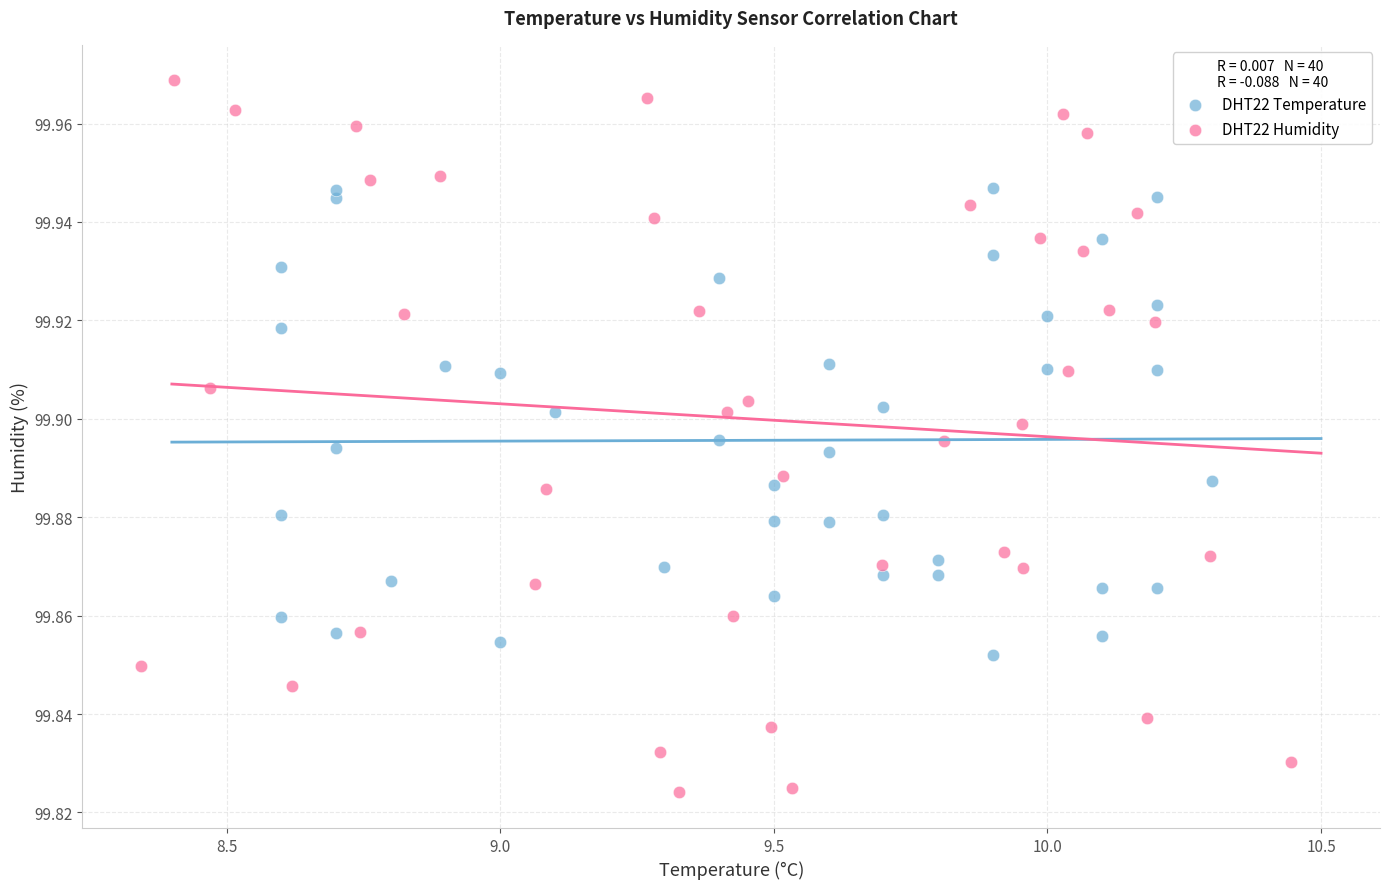

Which series has the widest spread of Y values?

DHT22 Humidity